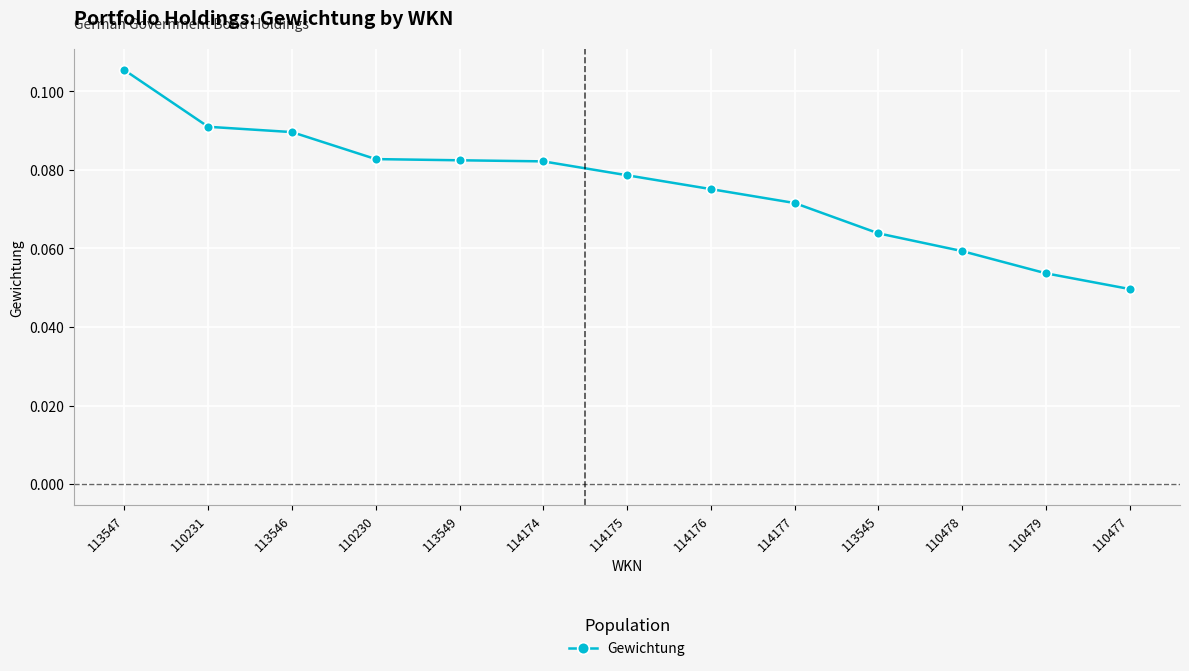

Which label corresponds to the smallest value in the chart?

110477